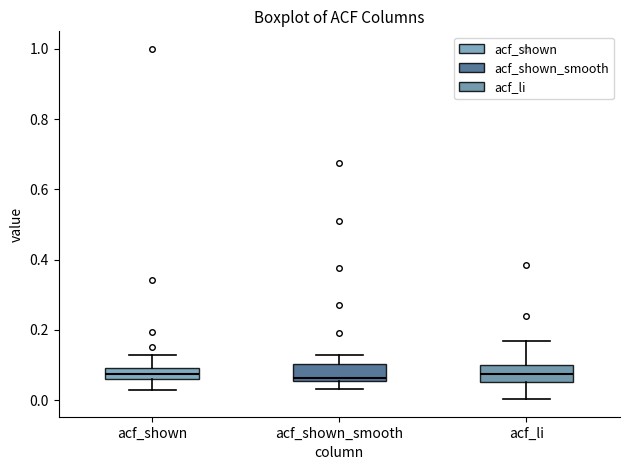

Where is the upper edge of the box for acf_shown on the y-axis? The values are not printed on the chart, so give them approximately, as read against the axis.

0.10